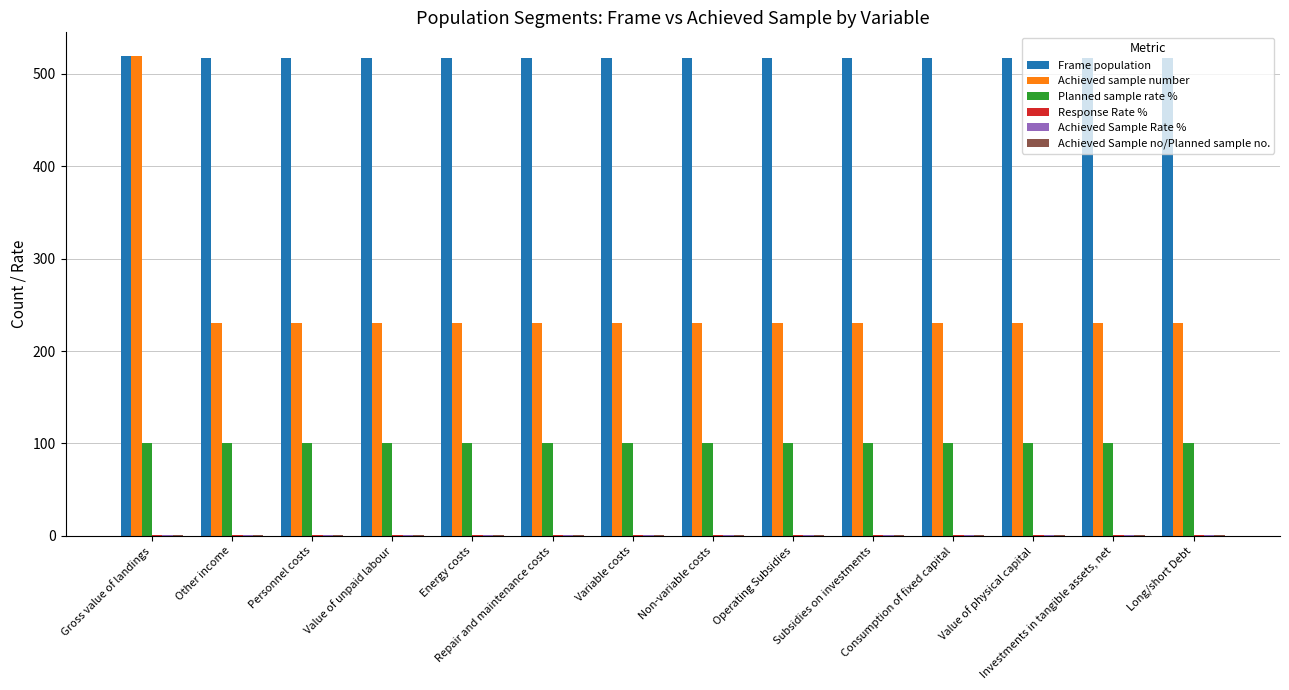

Which series has the largest total across all categories?

Frame population